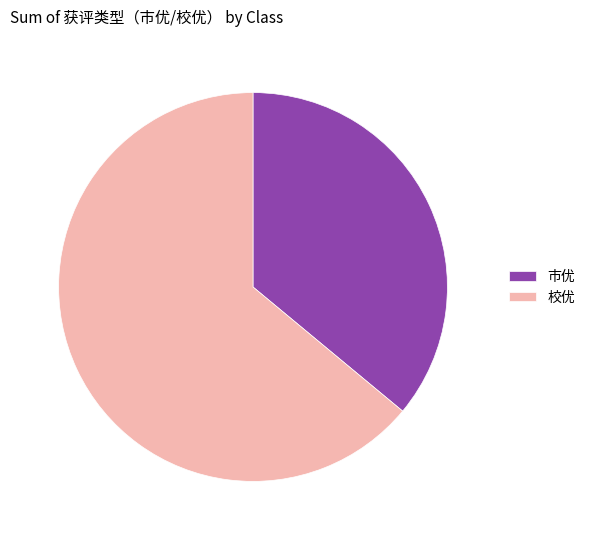

Rank the categories by value from highest to lowest.

校优, 市优